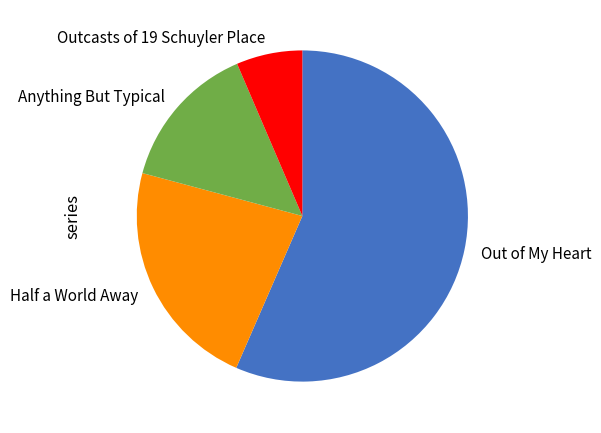

True or false: Anything But Typical accounts for 14% of the total.

True